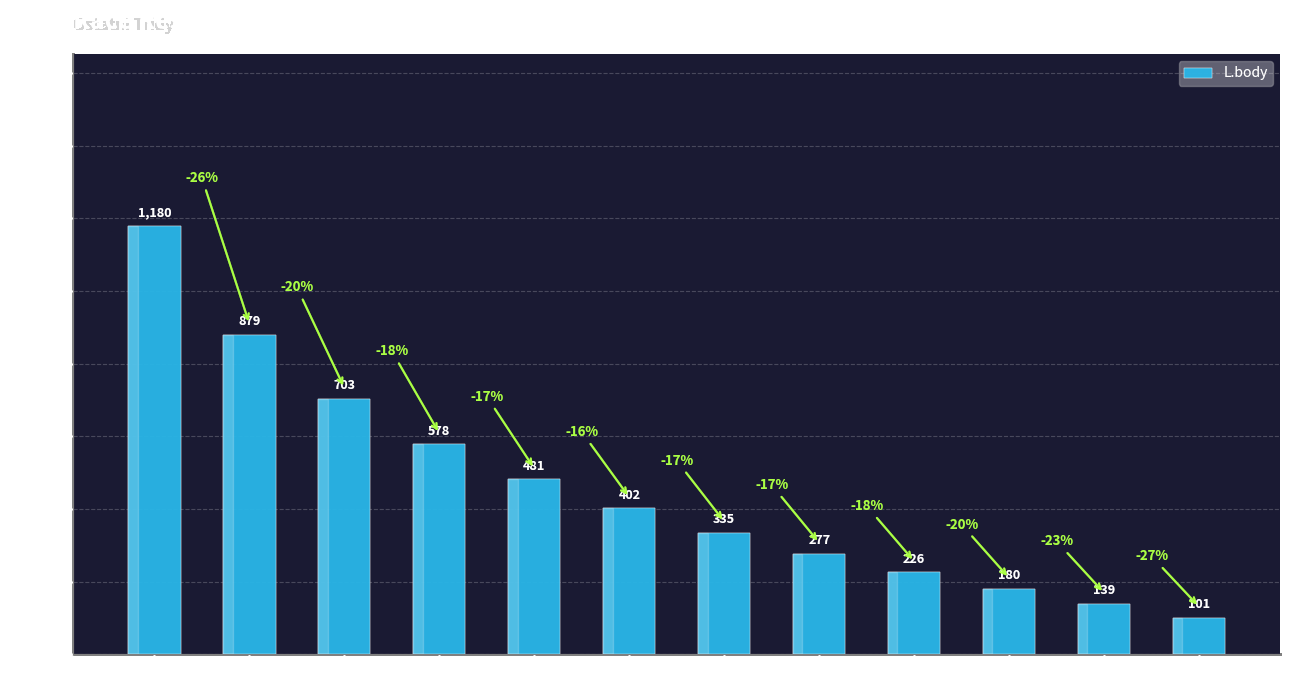

The value at CZE 8 is 79. True or false?

False